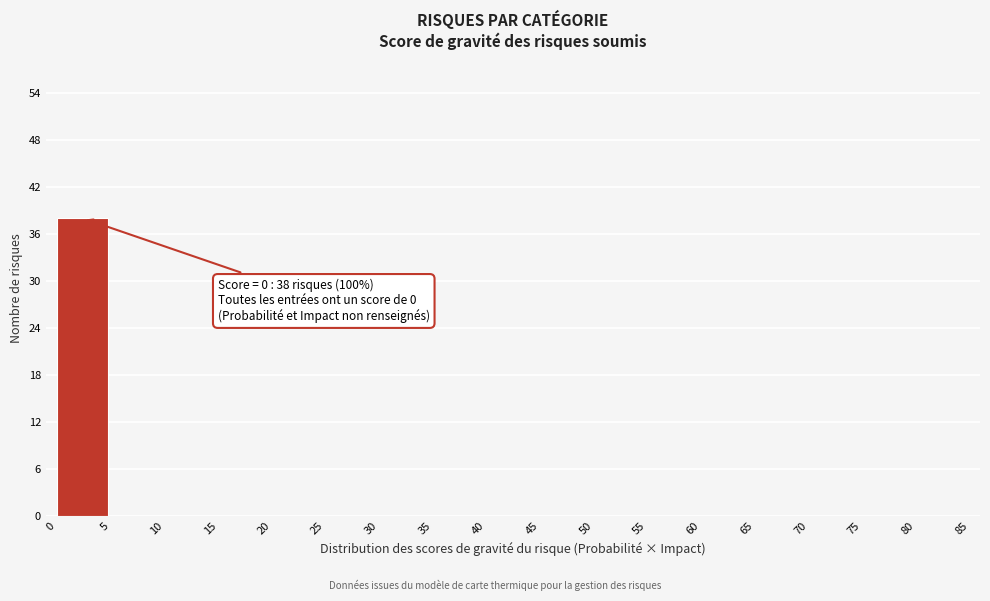

Reading left to right, transcribe all the data shown in this chart.

0=38	5=0	10=0	15=0	20=0	25=0	30=0	35=0	40=0	45=0	50=0	55=0	60=0	65=0	70=0	75=0	80=0